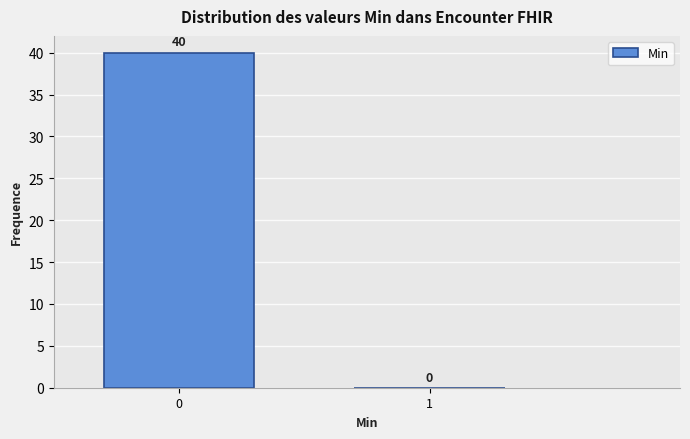

Reading left to right, what are all the values shown in this chart?

0=40	1=0